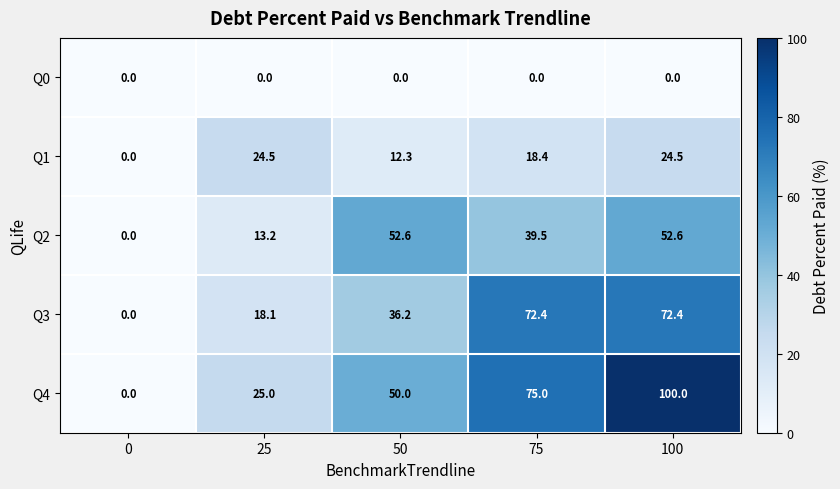

Rank the series by their maximum value, from lowest to highest.

Q0, Q1, Q2, Q3, Q4